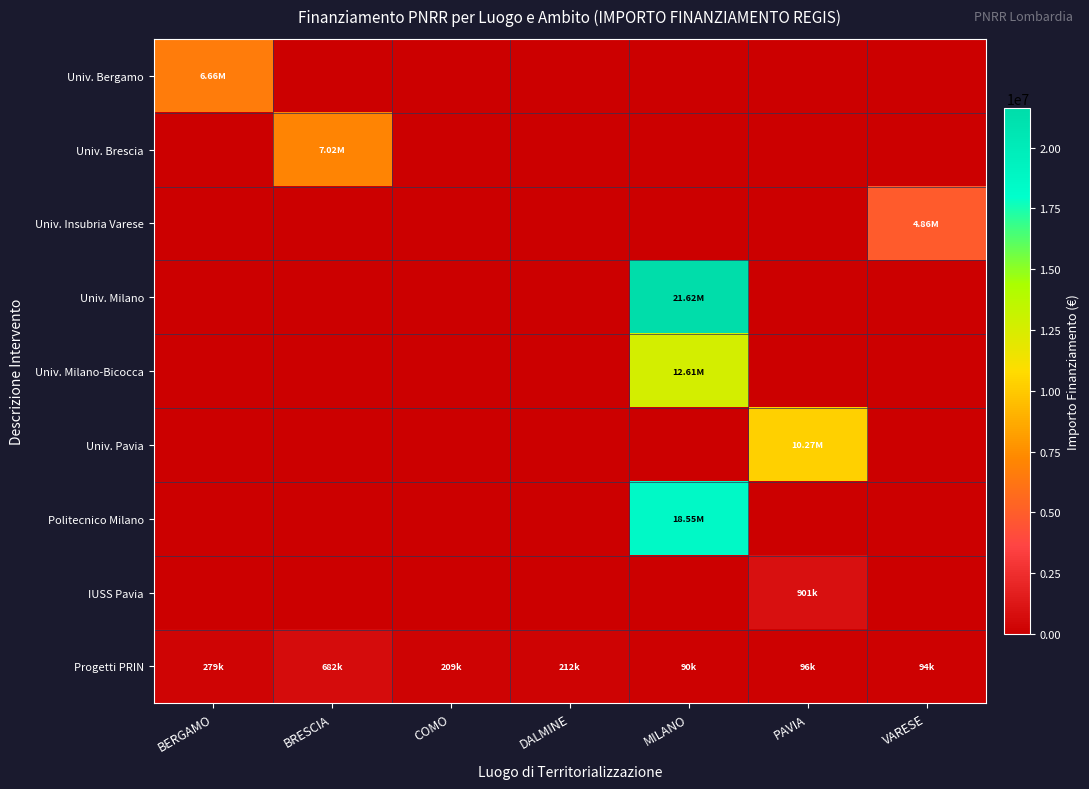

Between BERGAMO and VARESE, which series saw the biggest shift?

Univ. Bergamo